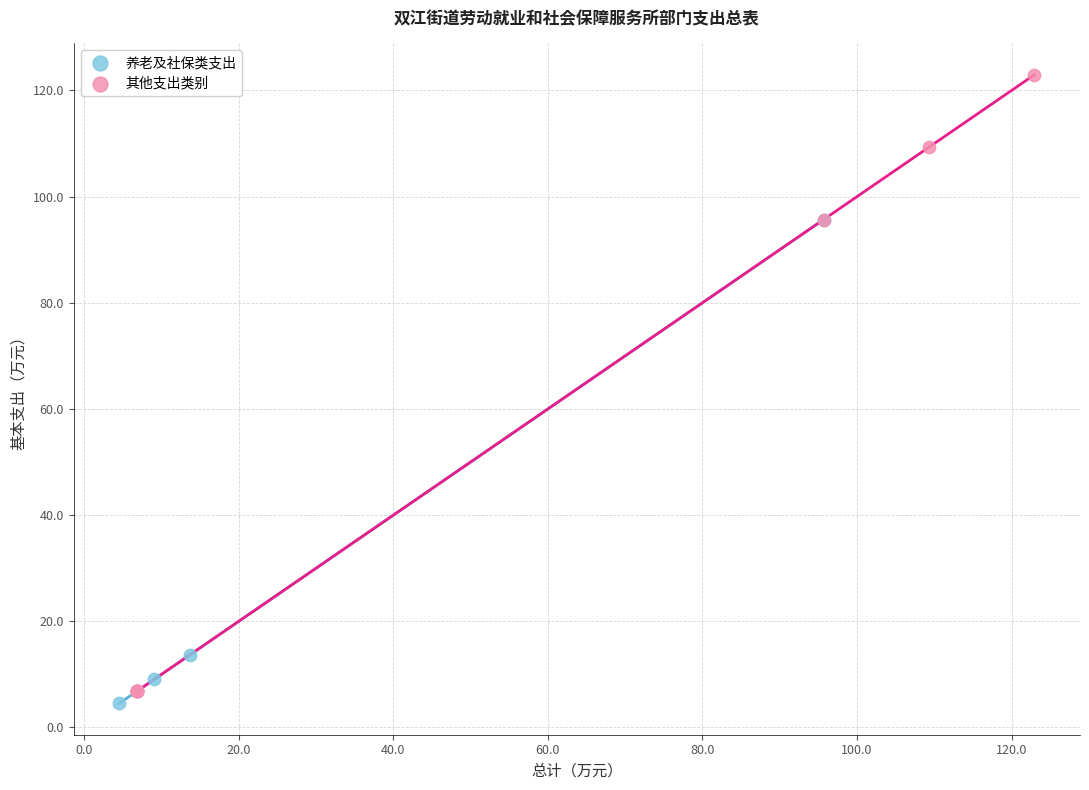

Which series has the largest Y range (max minus min)?

其他支出类别